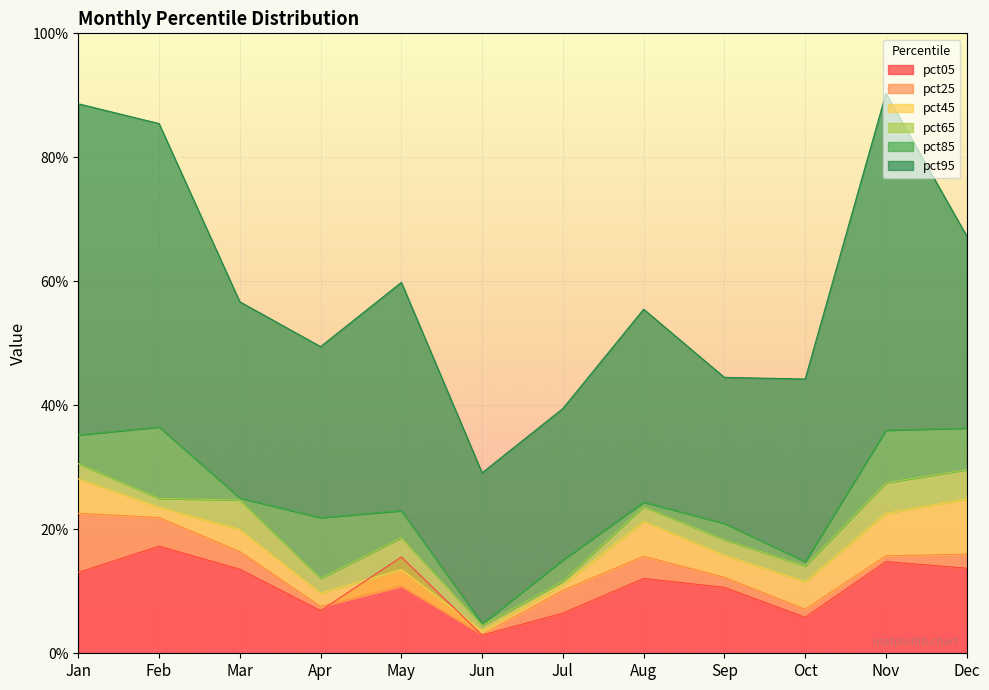

What is the highest value of the pct65 series?

0.3